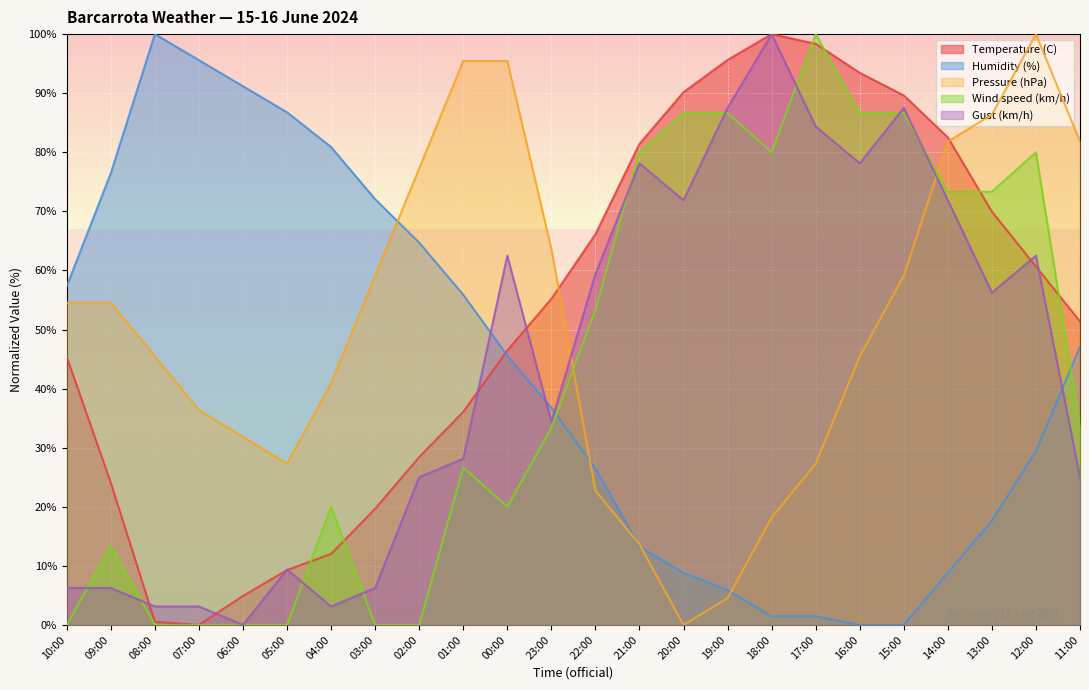

What is the difference between the maximum and minimum values in the Pressure (hPa) series?

100.0